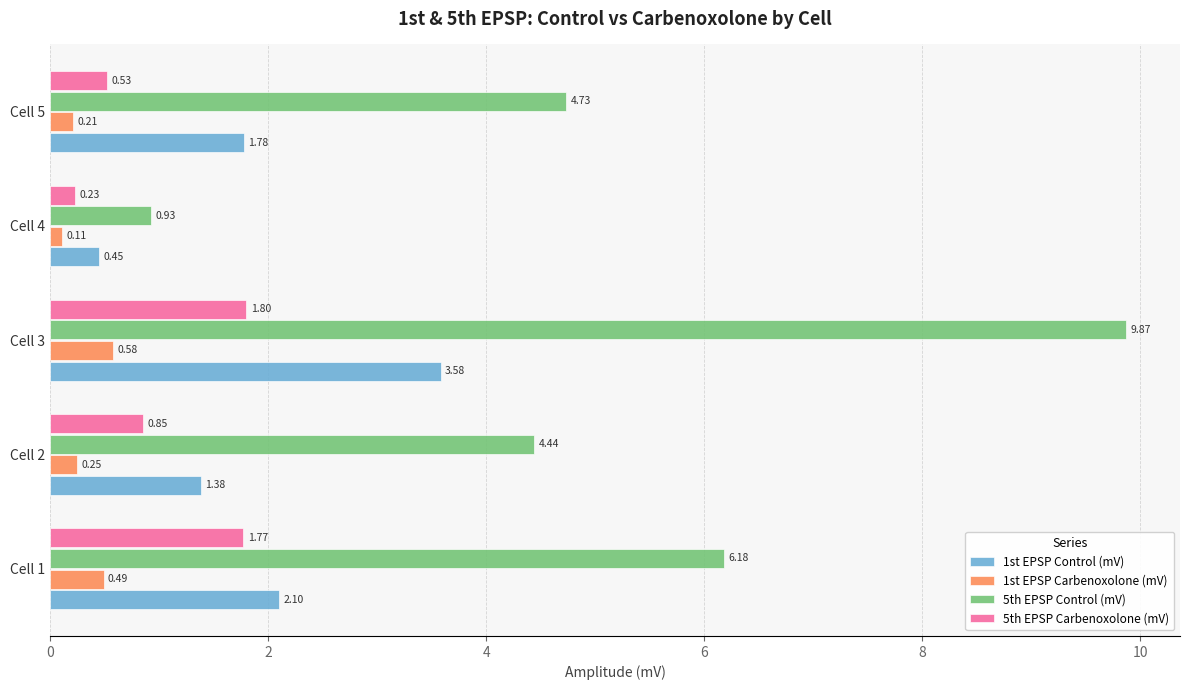

At how many categories does at least one series exceed 0?

5